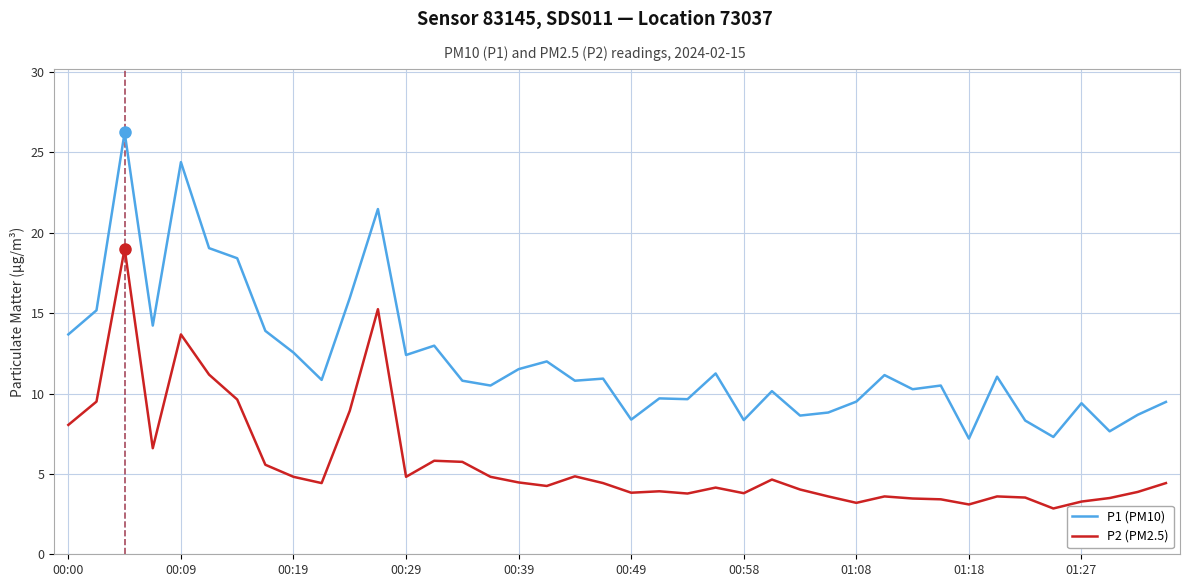

Which series has the largest total across all categories?

P1 (PM10)